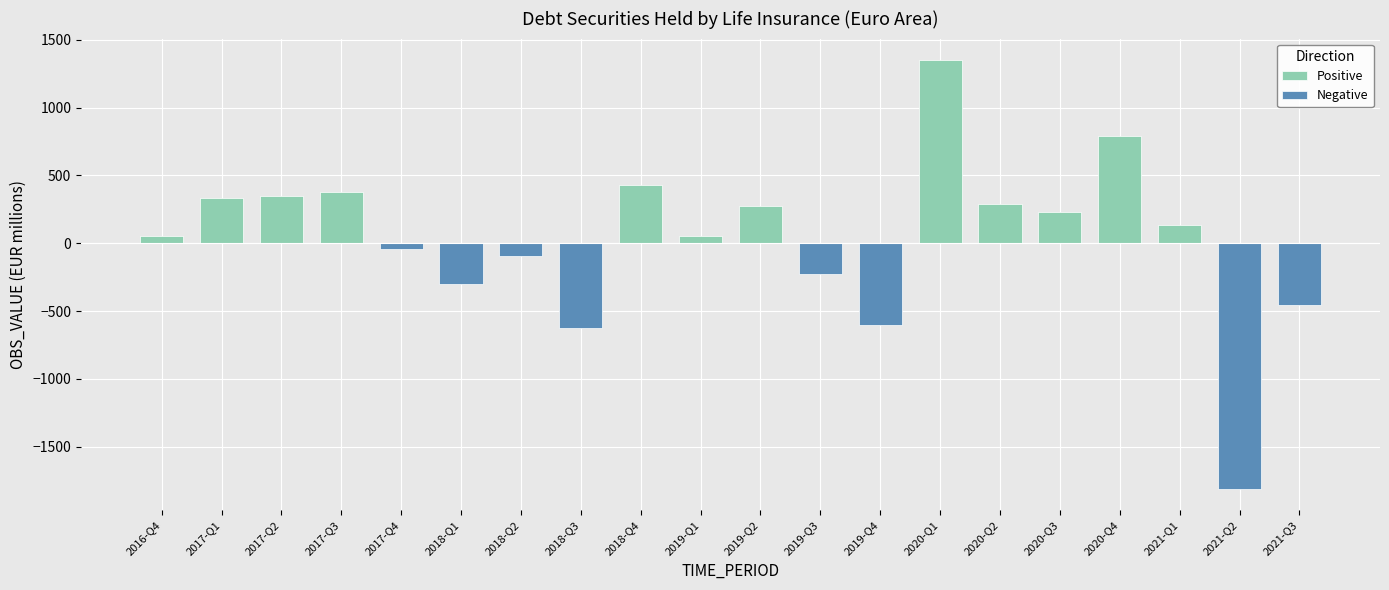

The value of Positive at 2021-Q2 is 0.0. True or false?

True